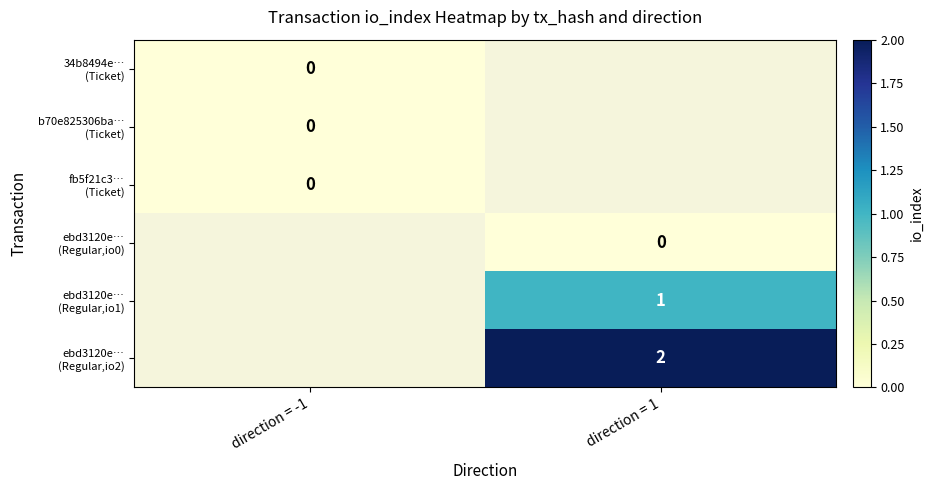

At which label does ebd3120e… (Regular,io0) reach its peak?

direction = -1